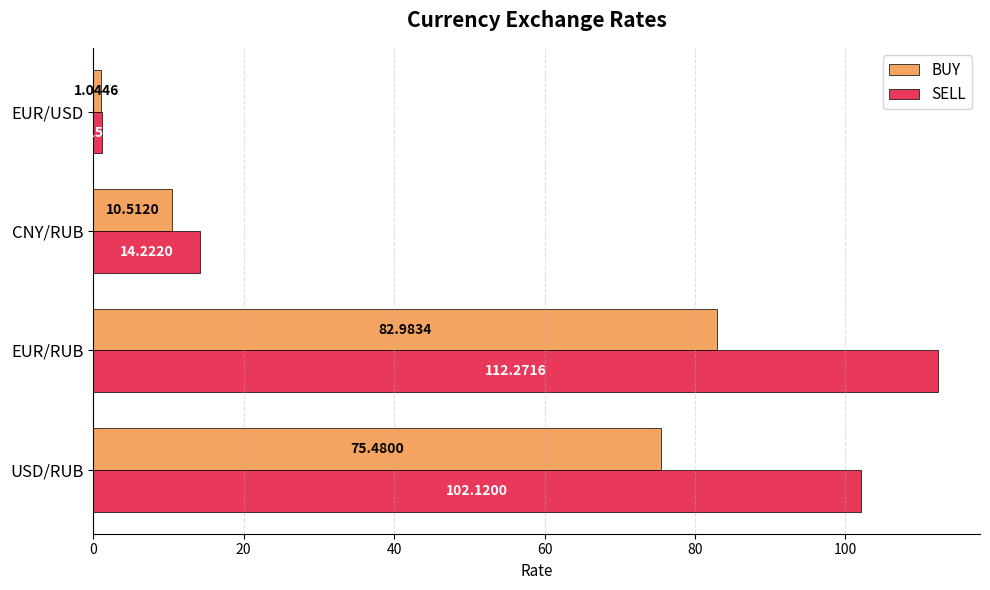

At which category is the sum across all series the highest?

EUR/RUB